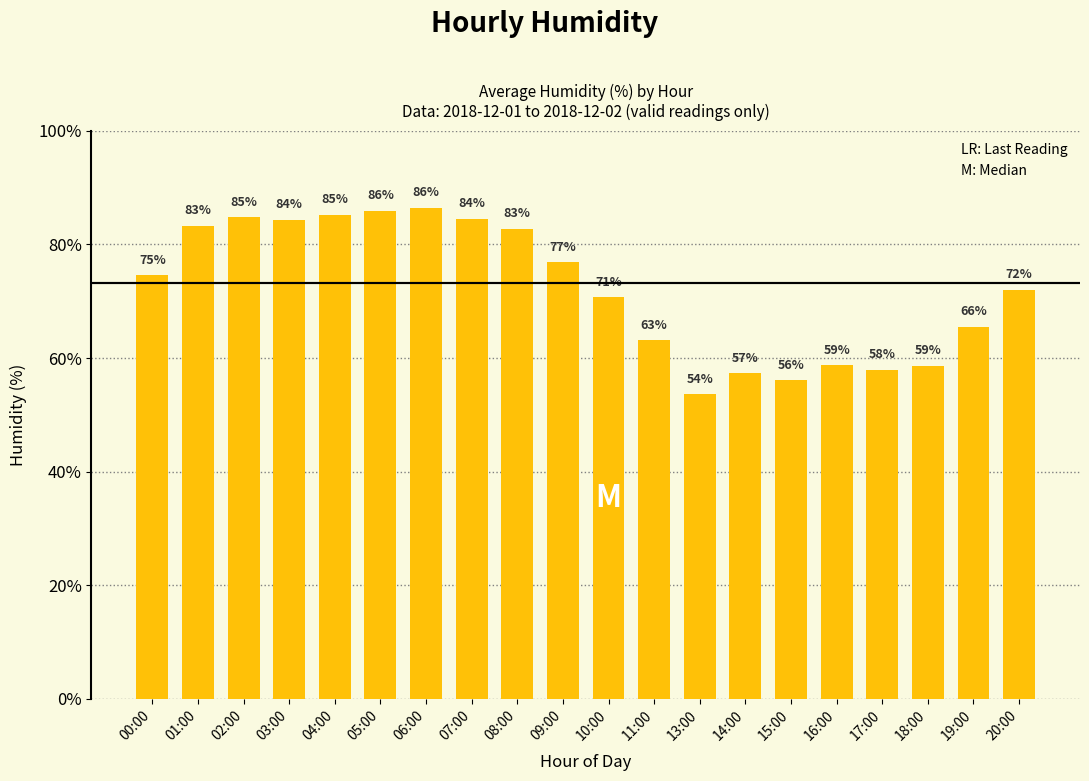

At which label does the data first exceed 74?

00:00